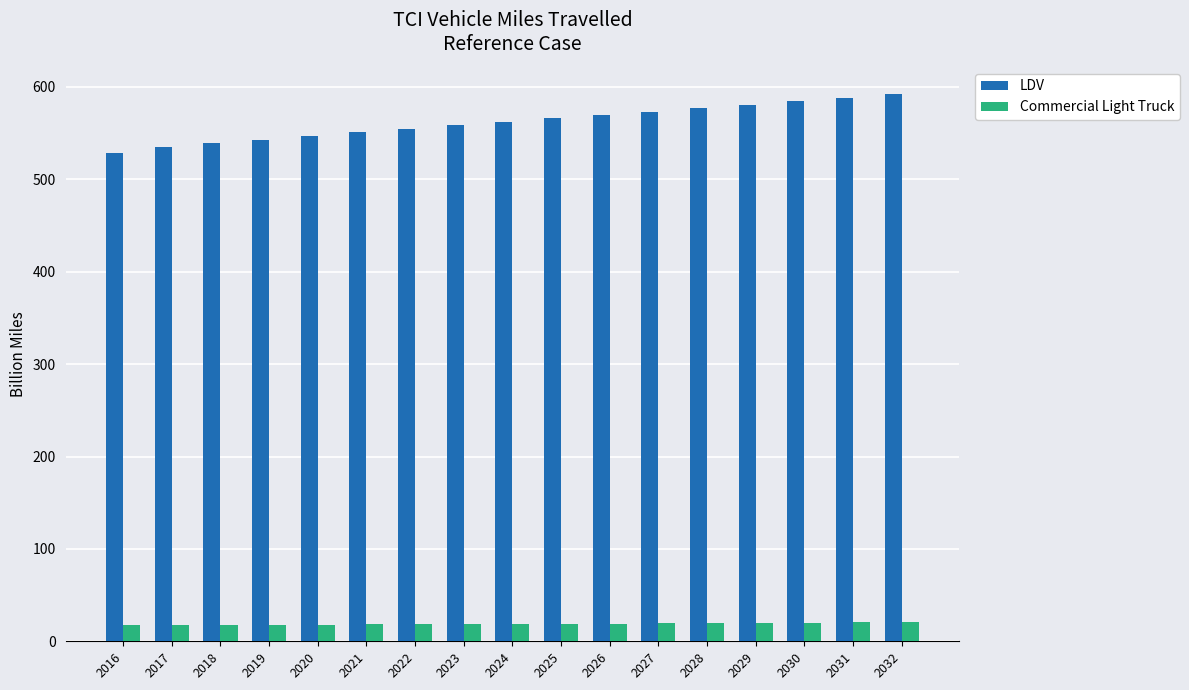

How many bars are there in each group?

2